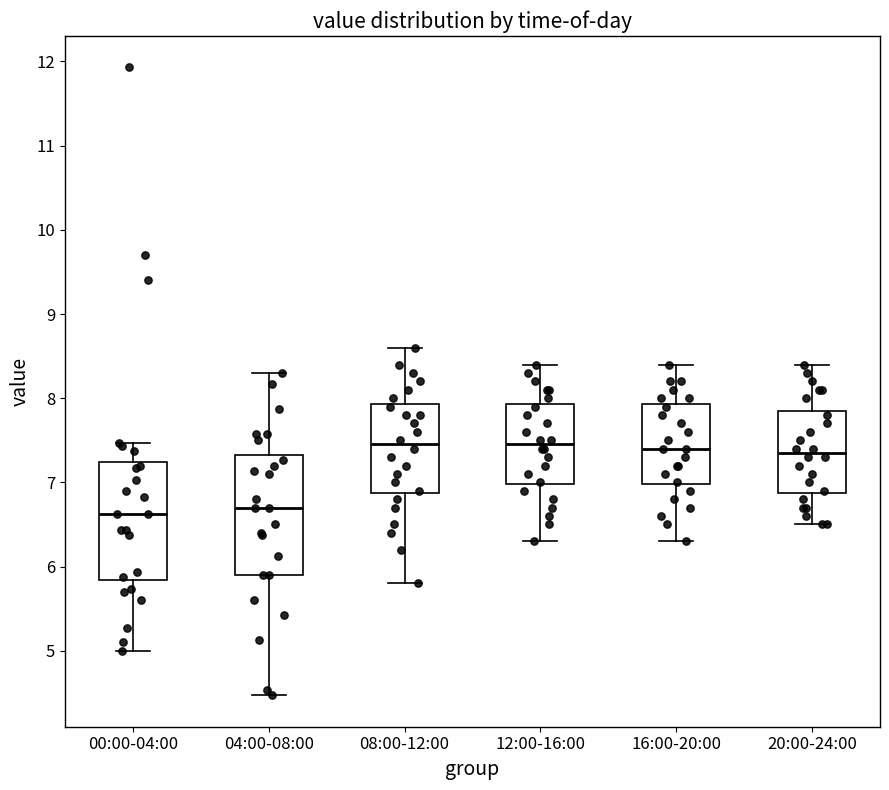

Where does the upper whisker of the box for 08:00-12:00 end on the y-axis? The values are not printed on the chart, so give them approximately, as read against the axis.

8.6